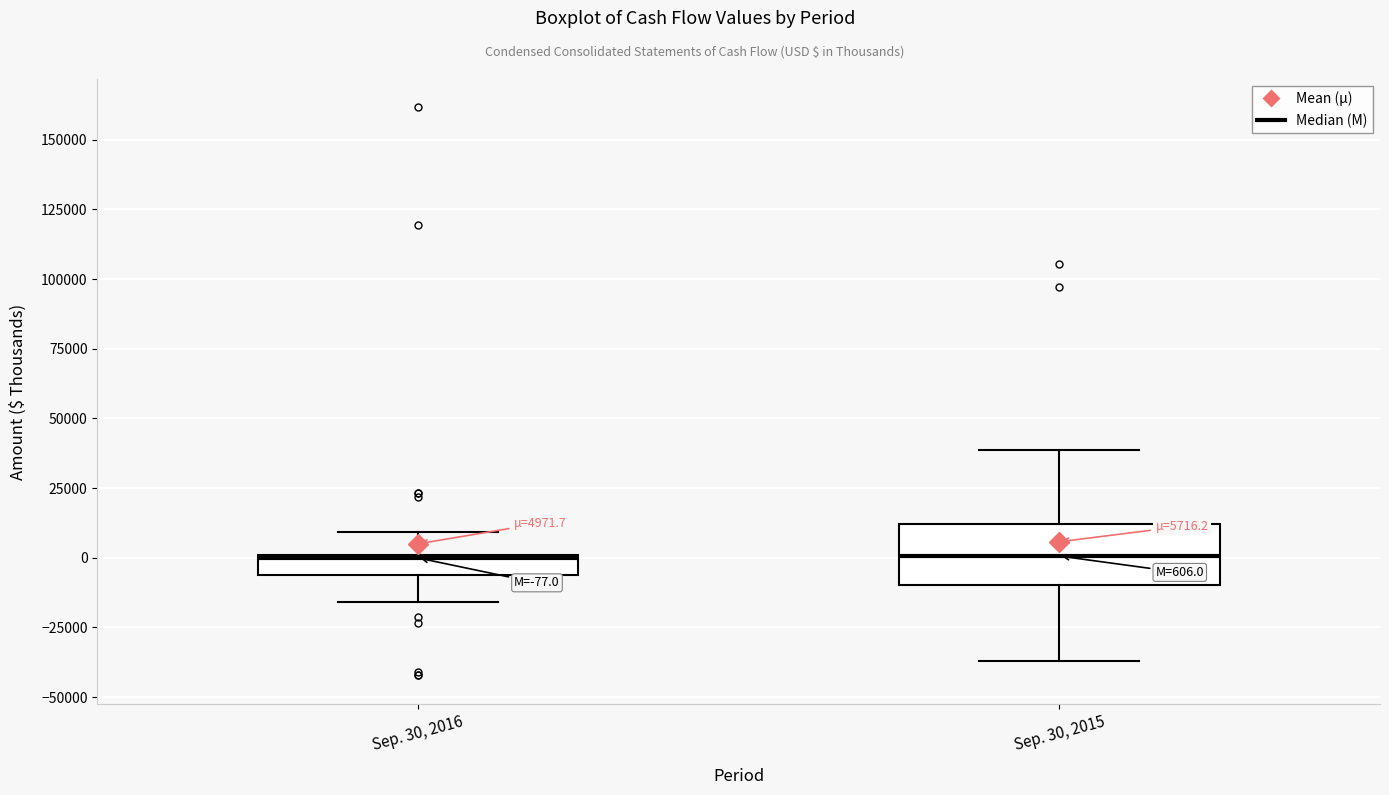

Comparing the boxes themselves (not the whiskers), which one is the tallest?

Sep. 30, 2015